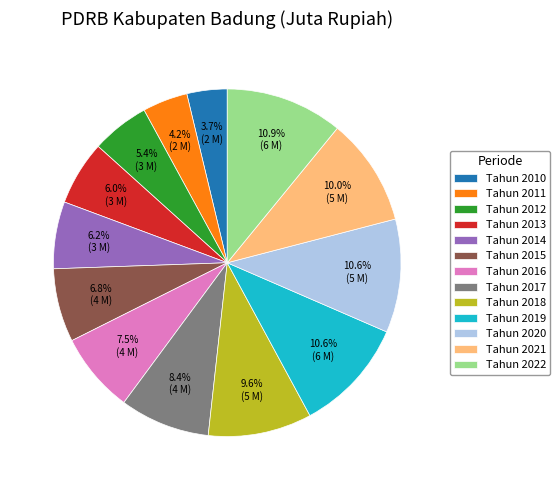

Approximately how many times larger is the value at Tahun 2014 compared to Tahun 2020?

0.6